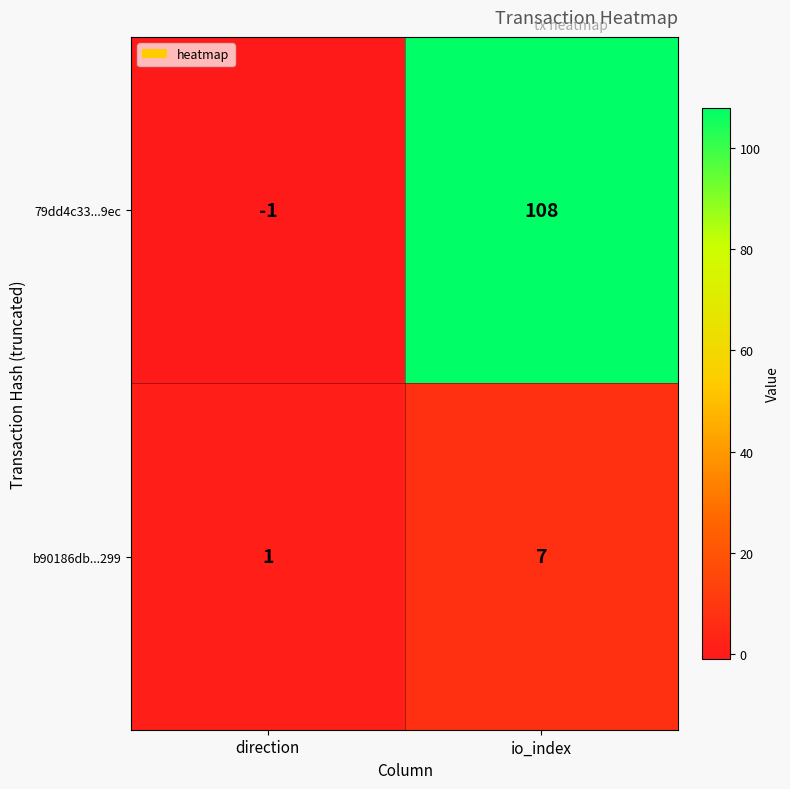

Which label corresponds to the smallest value in the chart?

direction